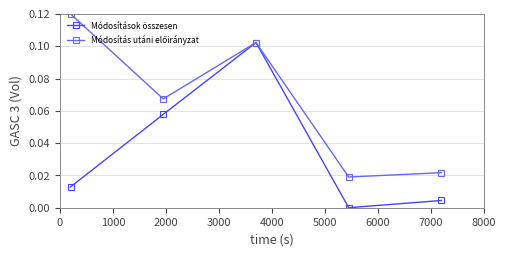

How many interior local valleys does the Módosítások összesen series have?

1